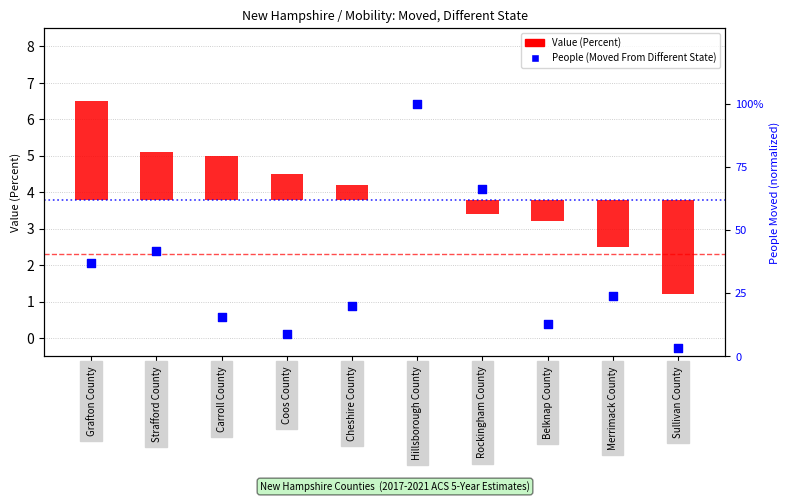

What are all the series names shown in the legend?

Value (Percent), People (Moved From Different State)